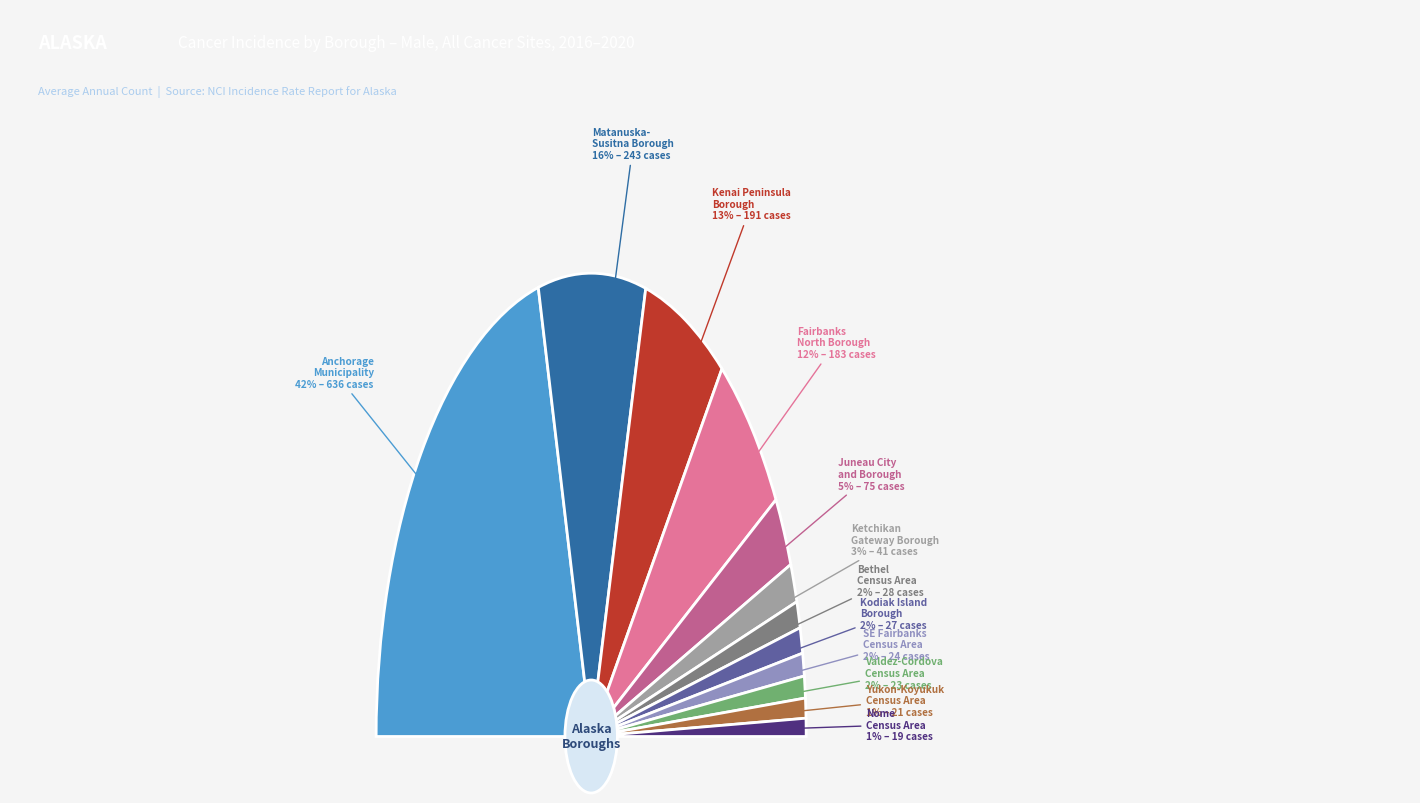

Count the number of slices in the pie.

12